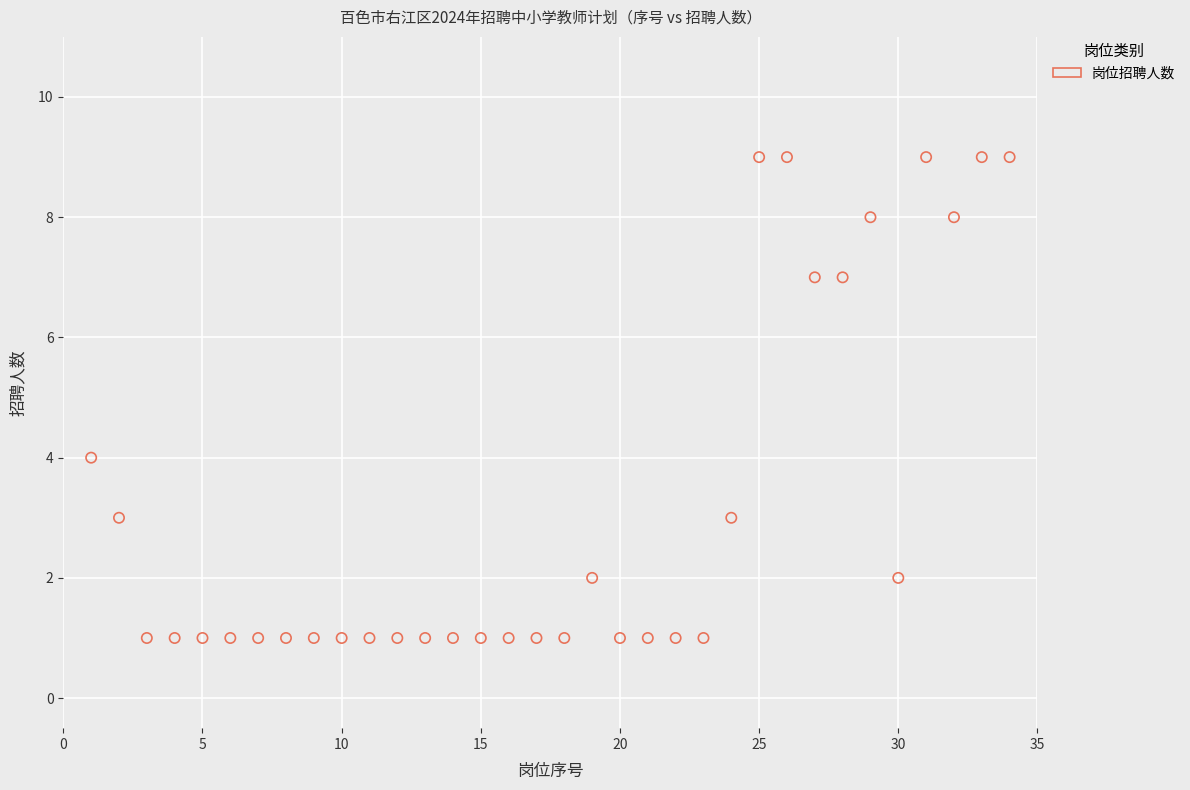

What Y value in the scatter plot is closest to 5?

4